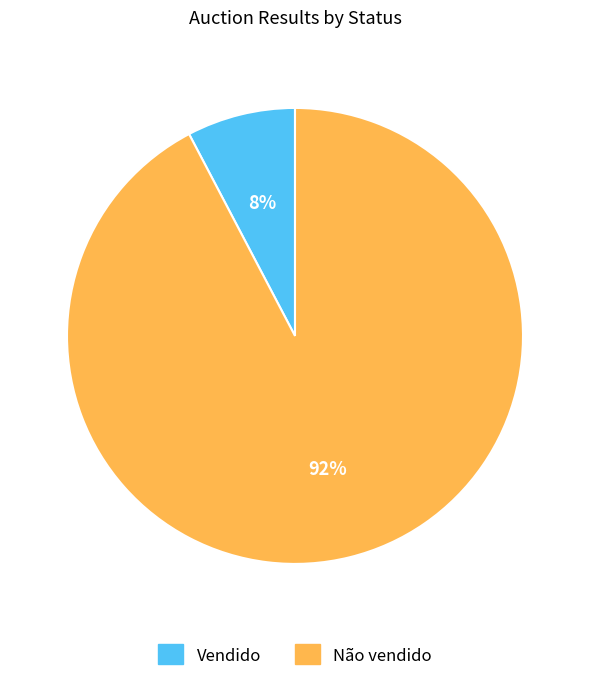

To the nearest percent, what percentage of the pie is Não vendido?

92%